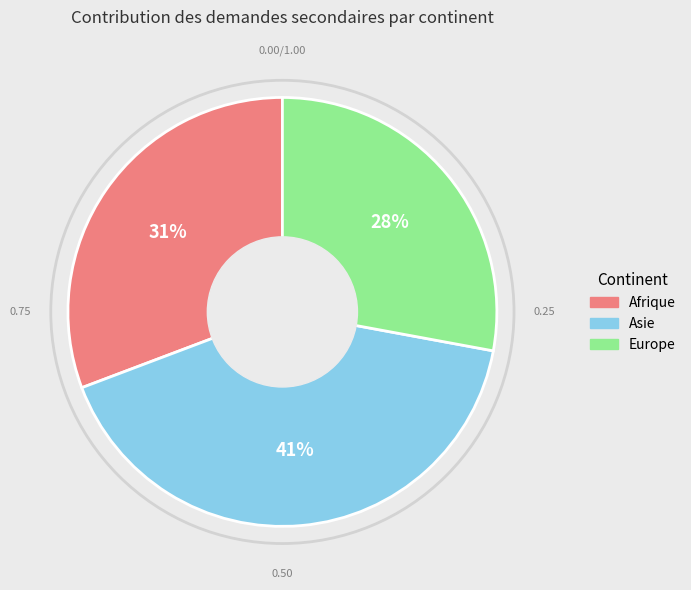

To the nearest percent, what is the average slice percentage?

33%